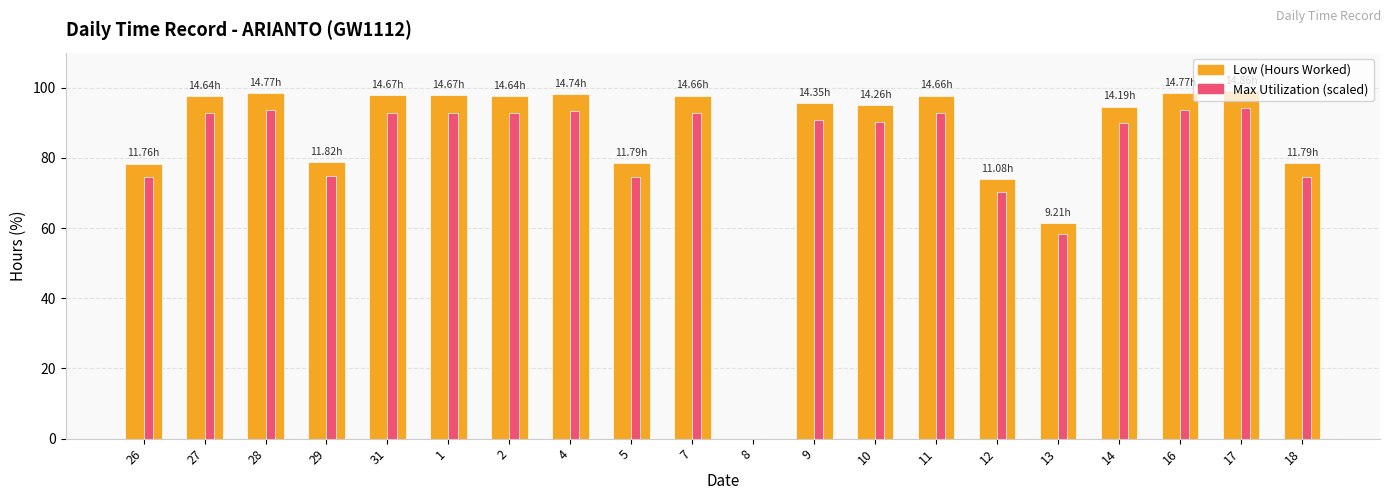

The Low (Hours Worked) series shows 78.4 at 26. True or false?

True